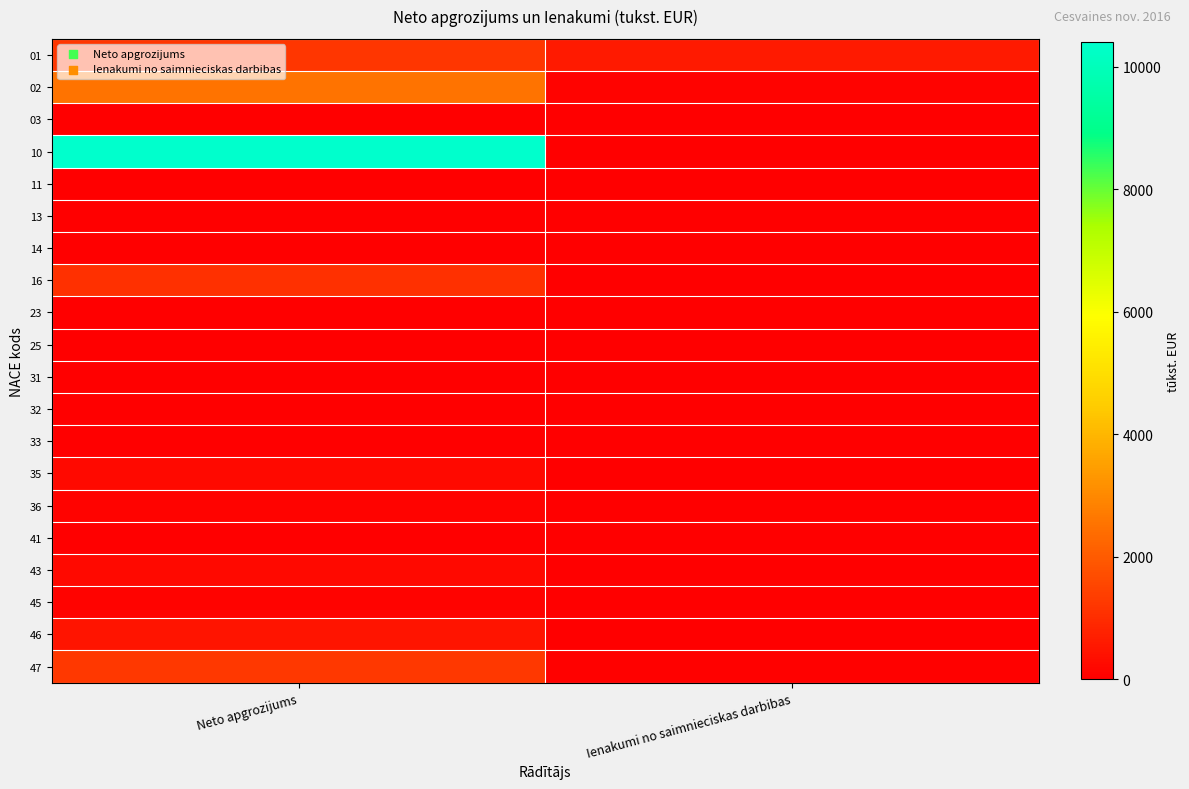

Reading left to right, list all the values displayed in this chart.

01: Neto apgrozijums=1208.4	Ienakumi no saimnieciskas darbibas=579.2
02: Neto apgrozijums=2545.7	Ienakumi no saimnieciskas darbibas=114.4
03: Neto apgrozijums=0.0	Ienakumi no saimnieciskas darbibas=5.2
10: Neto apgrozijums=10396.0	Ienakumi no saimnieciskas darbibas=0.0
11: Neto apgrozijums=3.0	Ienakumi no saimnieciskas darbibas=0.0
13: Neto apgrozijums=0.0	Ienakumi no saimnieciskas darbibas=0.1
14: Neto apgrozijums=0.0	Ienakumi no saimnieciskas darbibas=1.0
16: Neto apgrozijums=1086.9	Ienakumi no saimnieciskas darbibas=0.0
23: Neto apgrozijums=0.0	Ienakumi no saimnieciskas darbibas=1.6
25: Neto apgrozijums=0.0	Ienakumi no saimnieciskas darbibas=0.9
31: Neto apgrozijums=0.0	Ienakumi no saimnieciskas darbibas=0.9
32: Neto apgrozijums=0.0	Ienakumi no saimnieciskas darbibas=0.1
33: Neto apgrozijums=0.0	Ienakumi no saimnieciskas darbibas=3.8
35: Neto apgrozijums=242.8	Ienakumi no saimnieciskas darbibas=0.0
36: Neto apgrozijums=93.3	Ienakumi no saimnieciskas darbibas=0.0
41: Neto apgrozijums=15.2	Ienakumi no saimnieciskas darbibas=2.6
43: Neto apgrozijums=222.8	Ienakumi no saimnieciskas darbibas=5.1
45: Neto apgrozijums=111.2	Ienakumi no saimnieciskas darbibas=1.9
46: Neto apgrozijums=471.7	Ienakumi no saimnieciskas darbibas=0.0
47: Neto apgrozijums=1226.4	Ienakumi no saimnieciskas darbibas=71.8